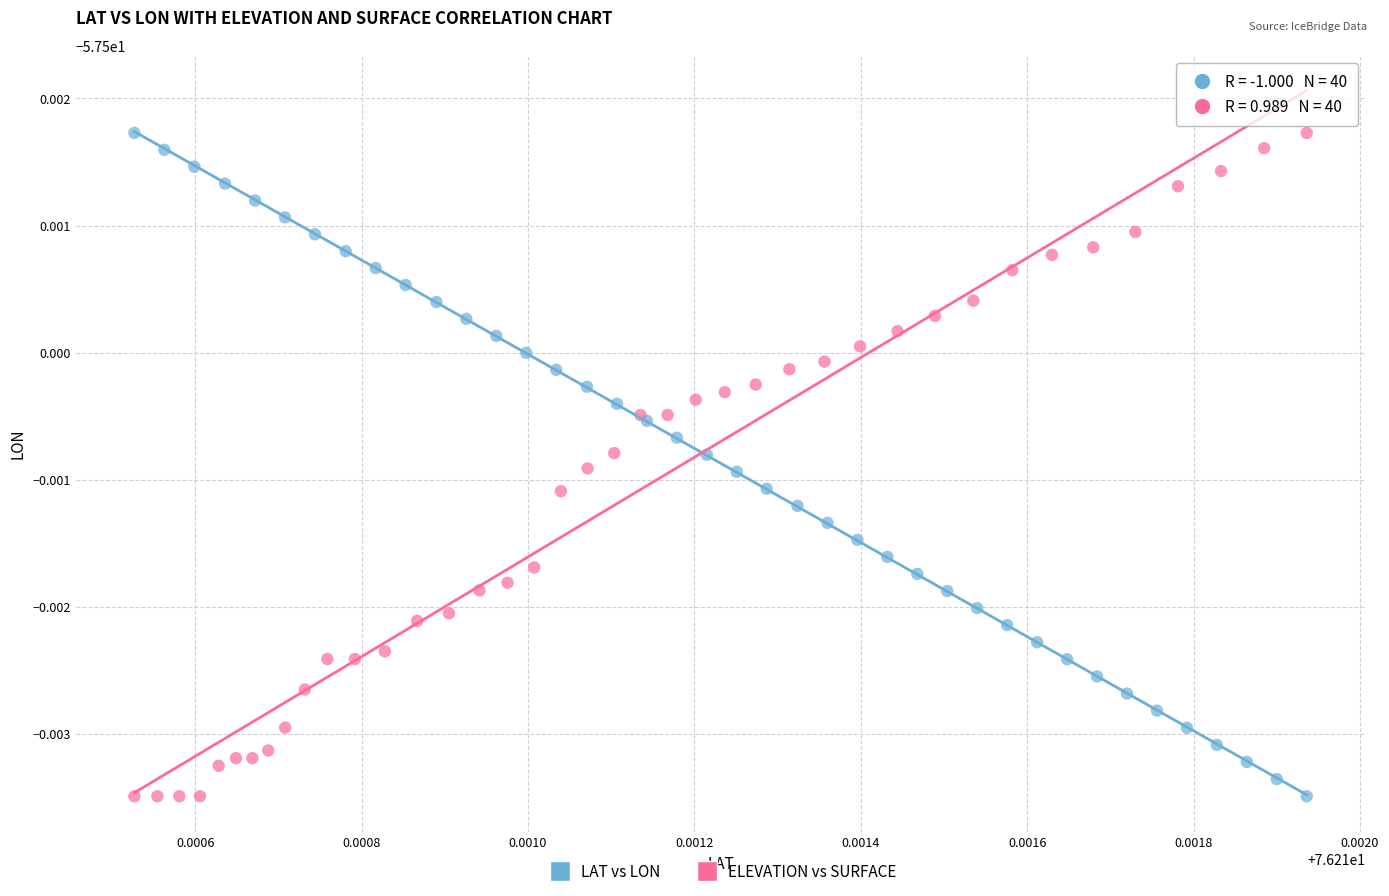

What are all the series names shown in the legend?

LAT vs LON, ELEVATION vs SURFACE